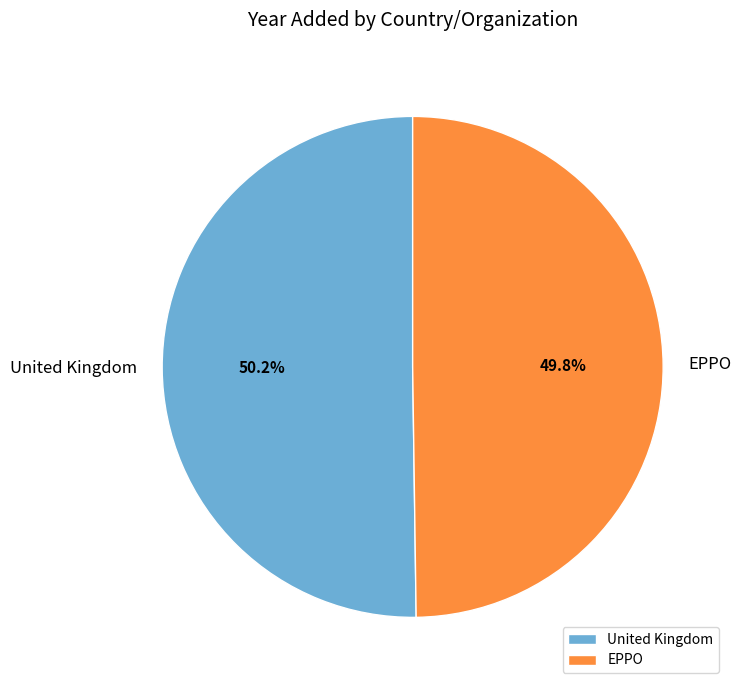

Count the number of slices in the pie.

2